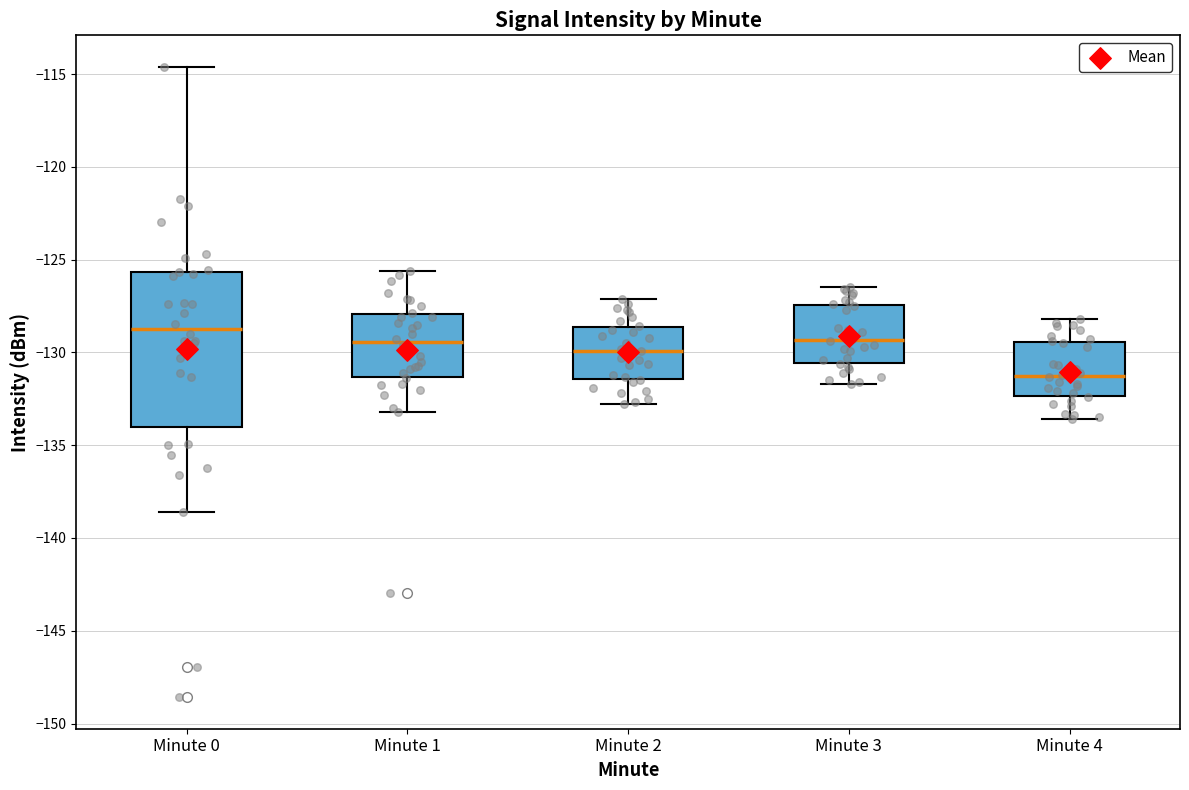

Which box is the tallest, from its lower edge to its upper edge?

Minute 0